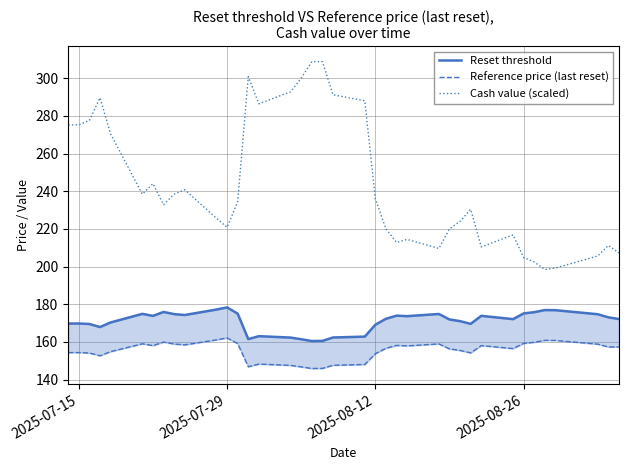

What is the average value of the Reset threshold series?

170.8